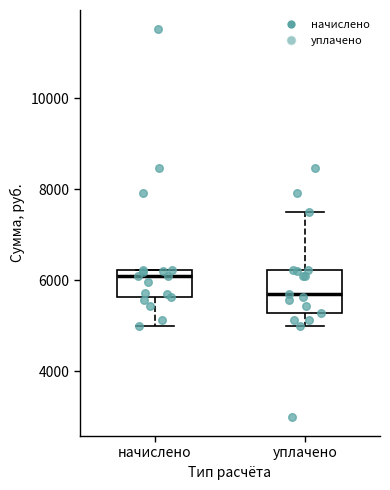

Which box has the lowest median line?

уплачено